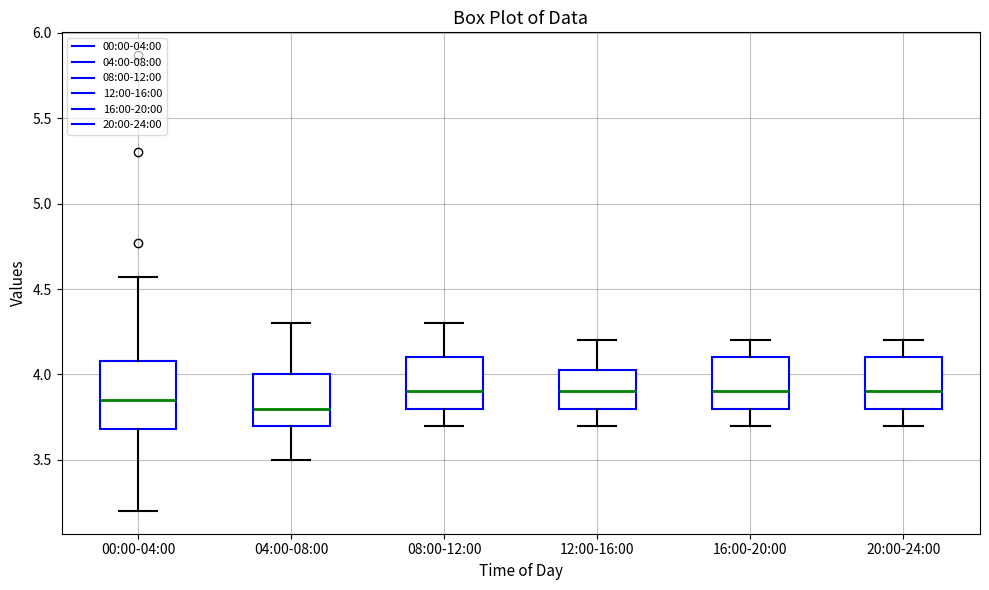

Comparing the boxes themselves (not the whiskers), which one is the tallest?

00:00-04:00